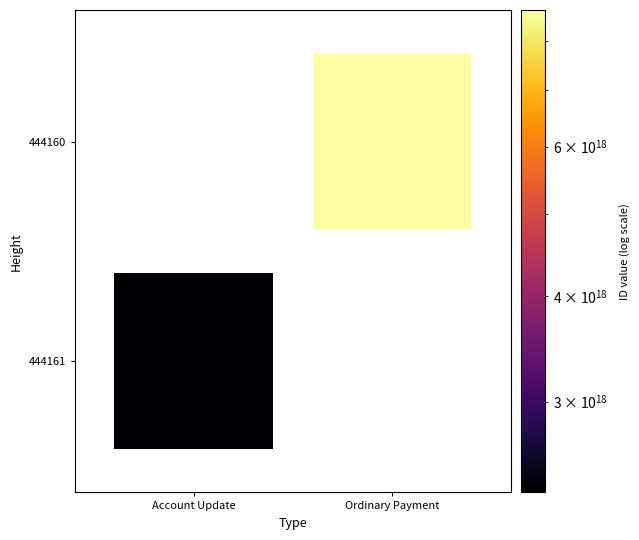

Rank the series at Account Update from lowest to highest value.

444160, 444161